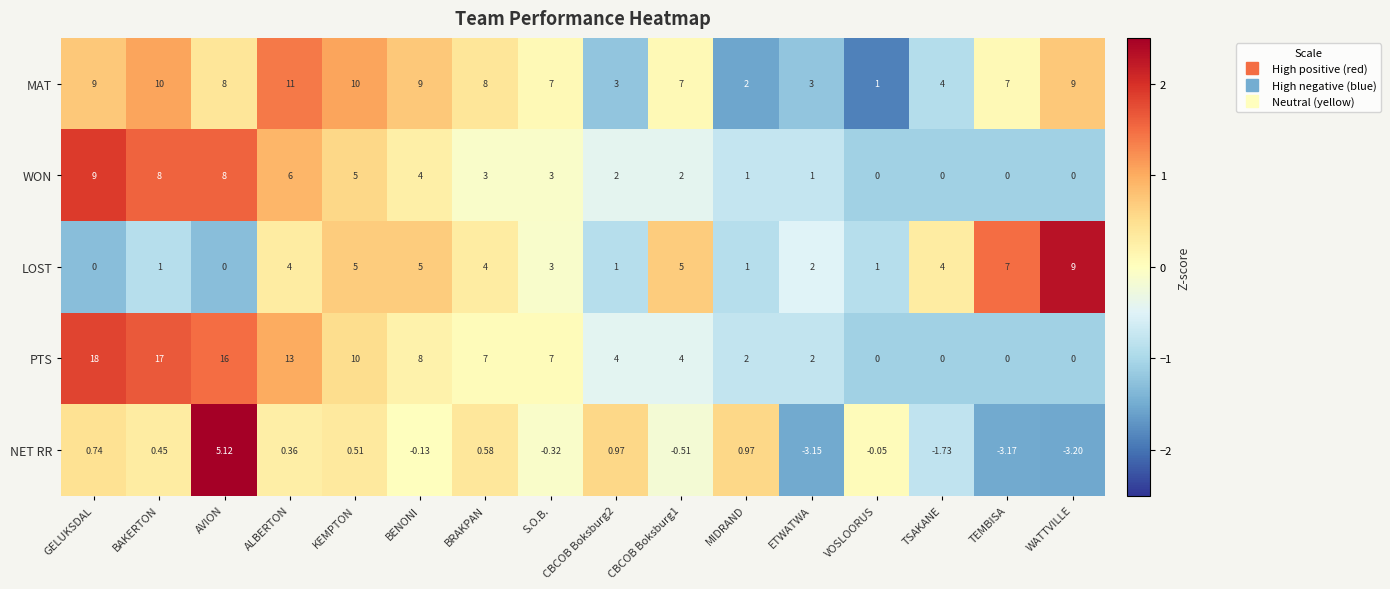

How many values in LOST are above zero?

14